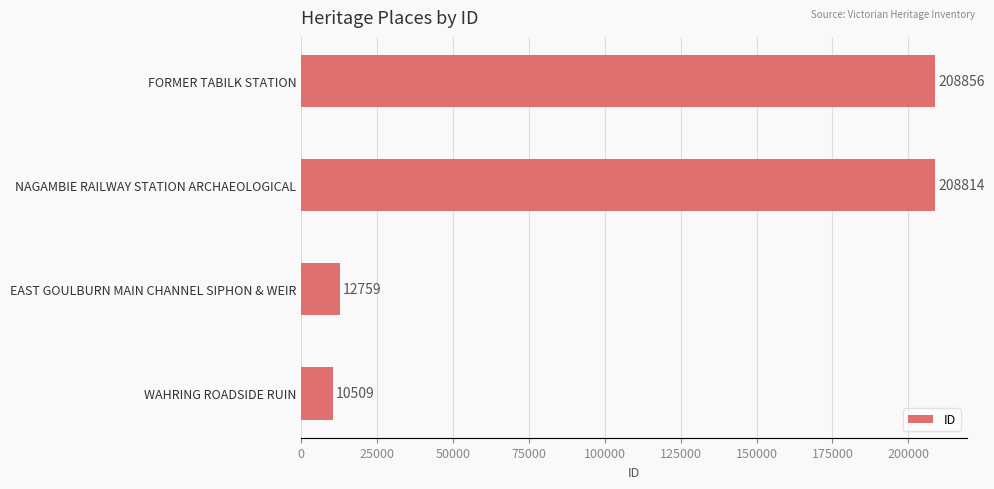

Does the chart contain any negative values?

No